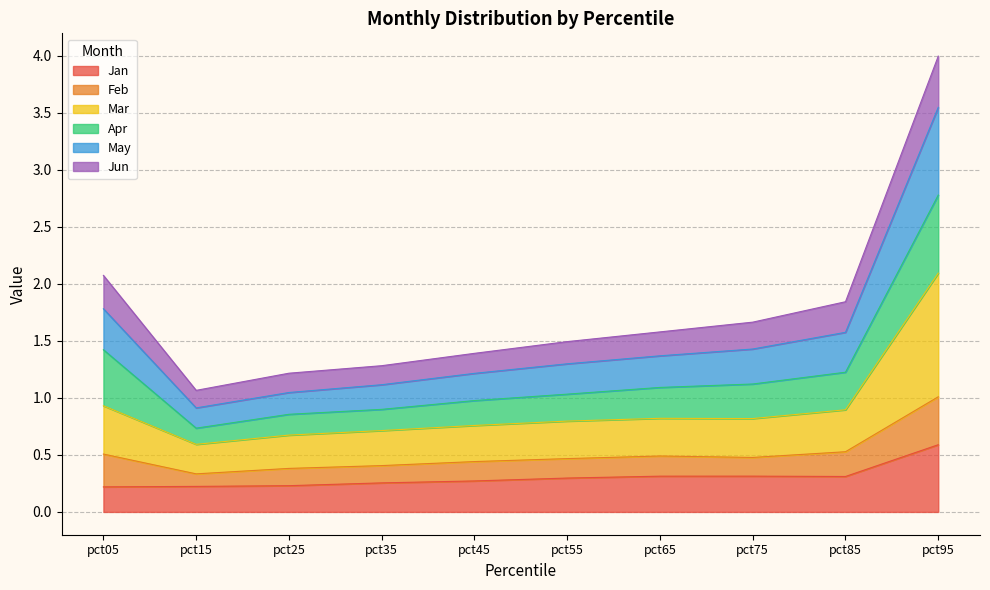

List the labels in order of May value, largest first.

pct95, pct05, pct85, pct75, pct65, pct55, pct45, pct35, pct25, pct15